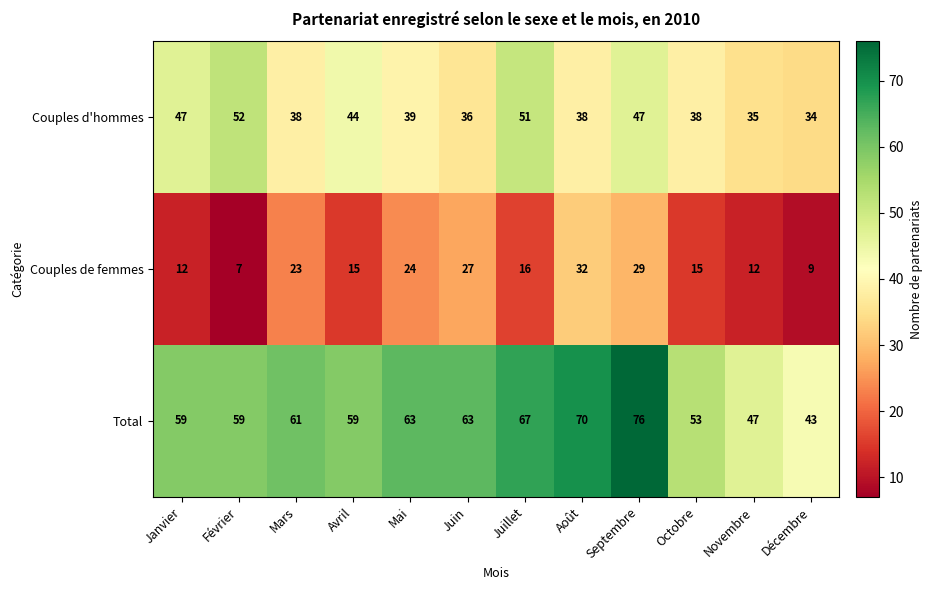

What is the difference between the Couples d'hommes values at Juillet and Janvier?

4